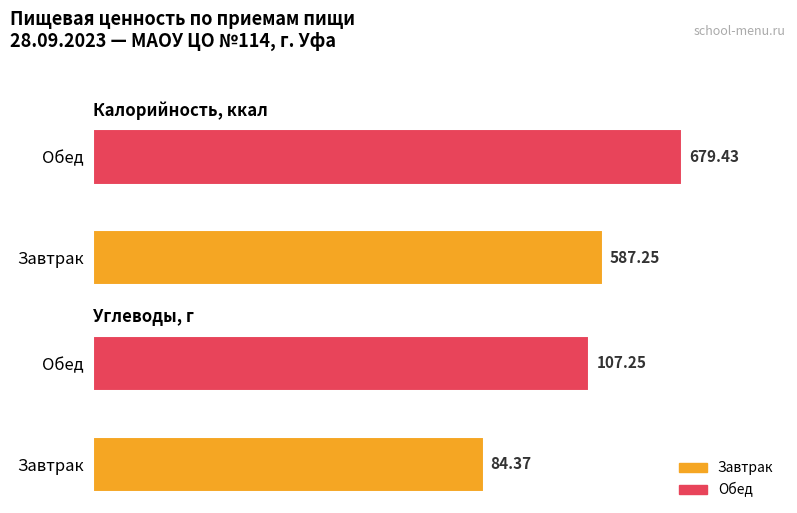

True or false: Жиры has a value of 7.7 at Обед.

False